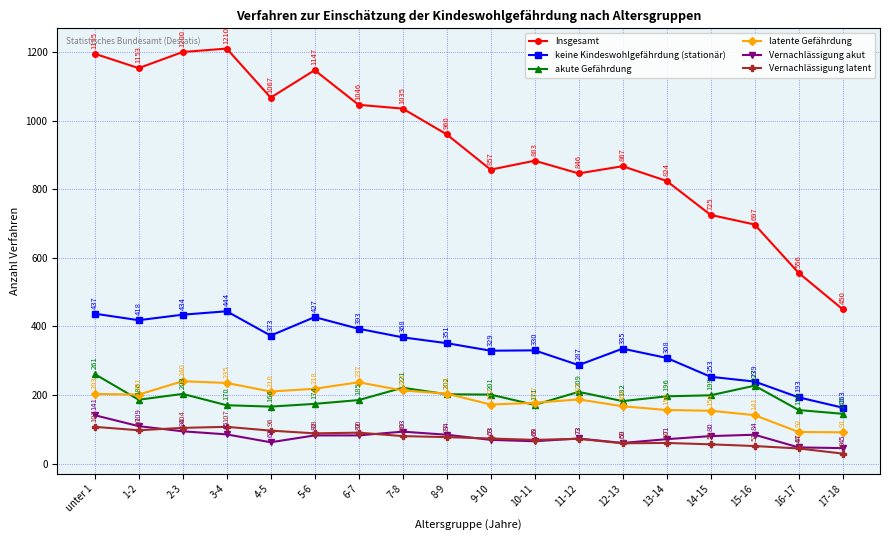

What are all the series names shown in the legend?

Insgesamt, keine Kindeswohlgefährdung (stationär), akute Gefährdung, latente Gefährdung, Vernachlässigung akut, Vernachlässigung latent